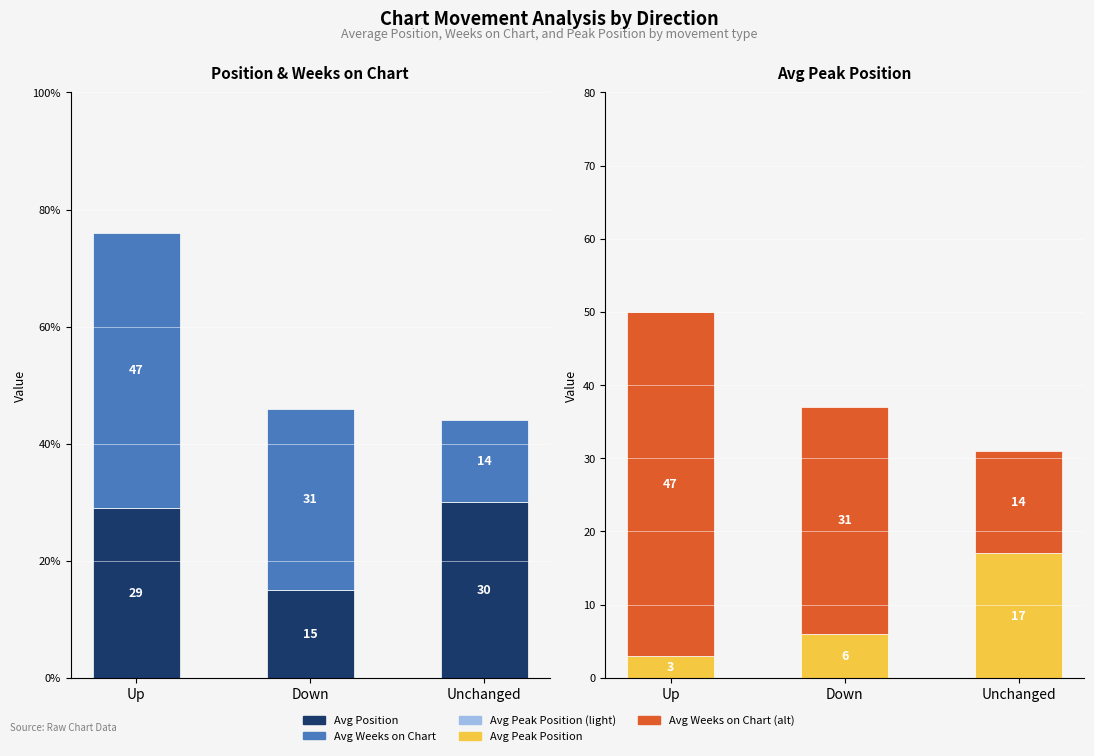

What is the approximate value of Avg Weeks on Chart at Down?

31